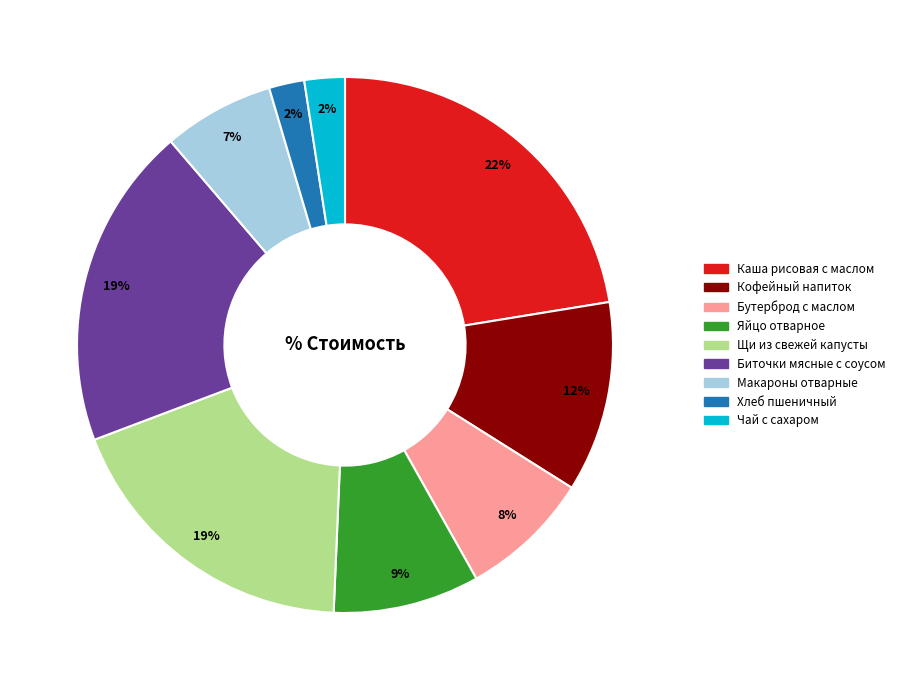

Which slice is the largest?

Каша рисовая с маслом